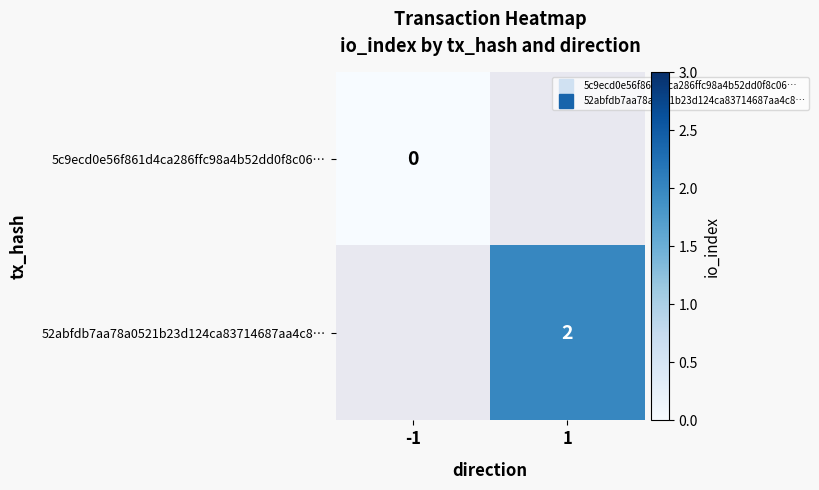

Which series has the largest range (max minus min)?

5c9ecd0e56f861d4ca286ffc98a4b52dd0f8c06…